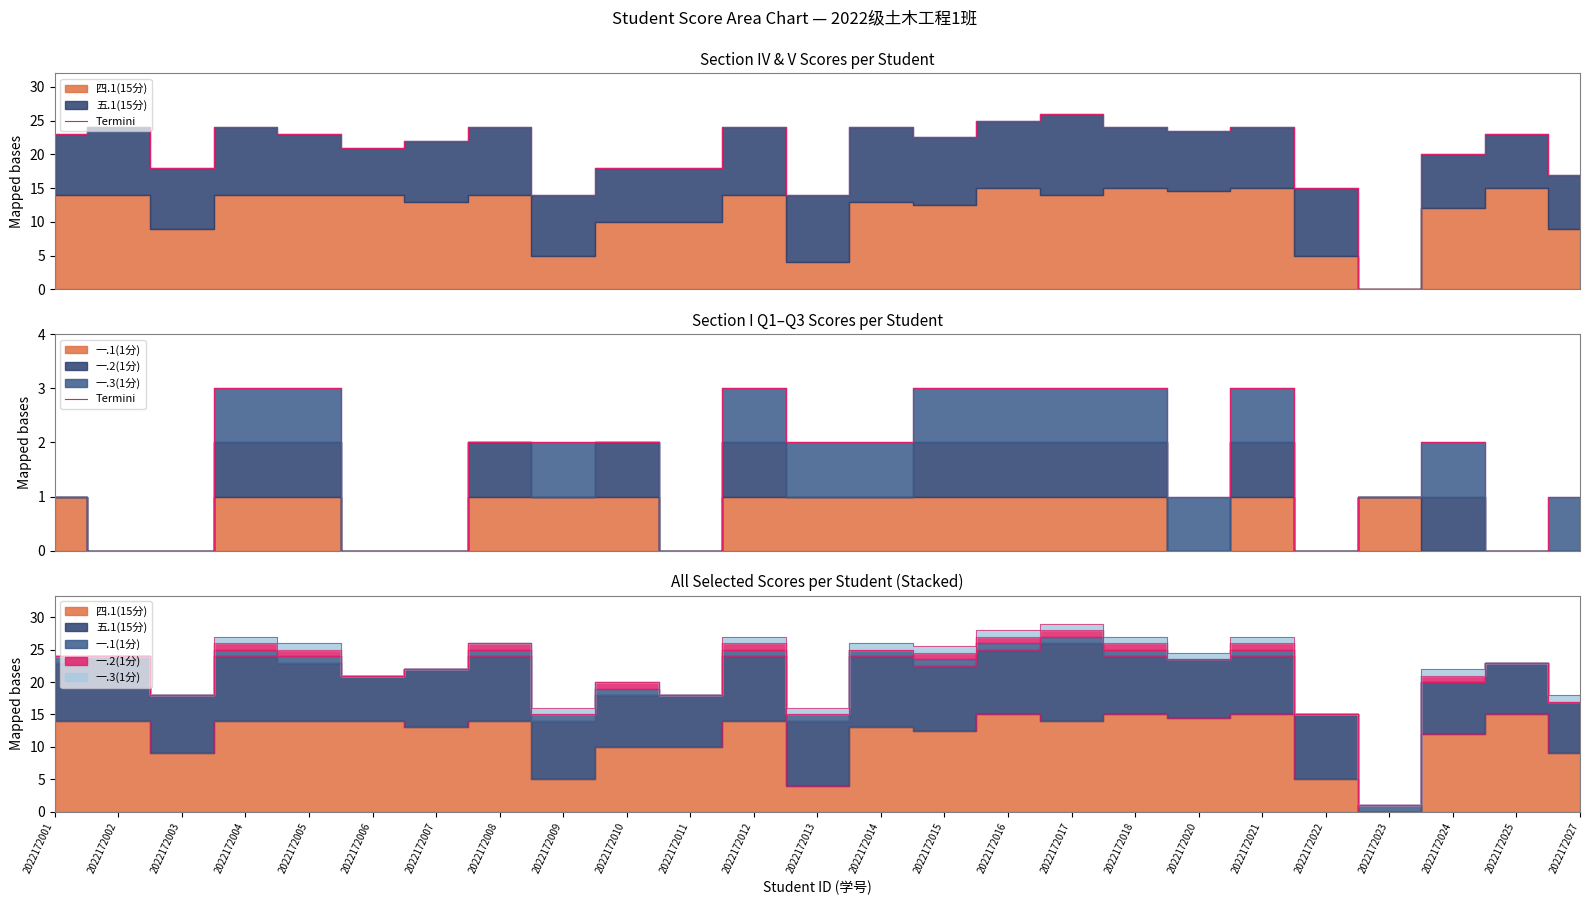

Reading left to right, extract all data points from this chart.

1	0	0	3	3	0	0	2	2	2	0	3	2	2	3	3	3	3	1	3	0	1	2	0	1